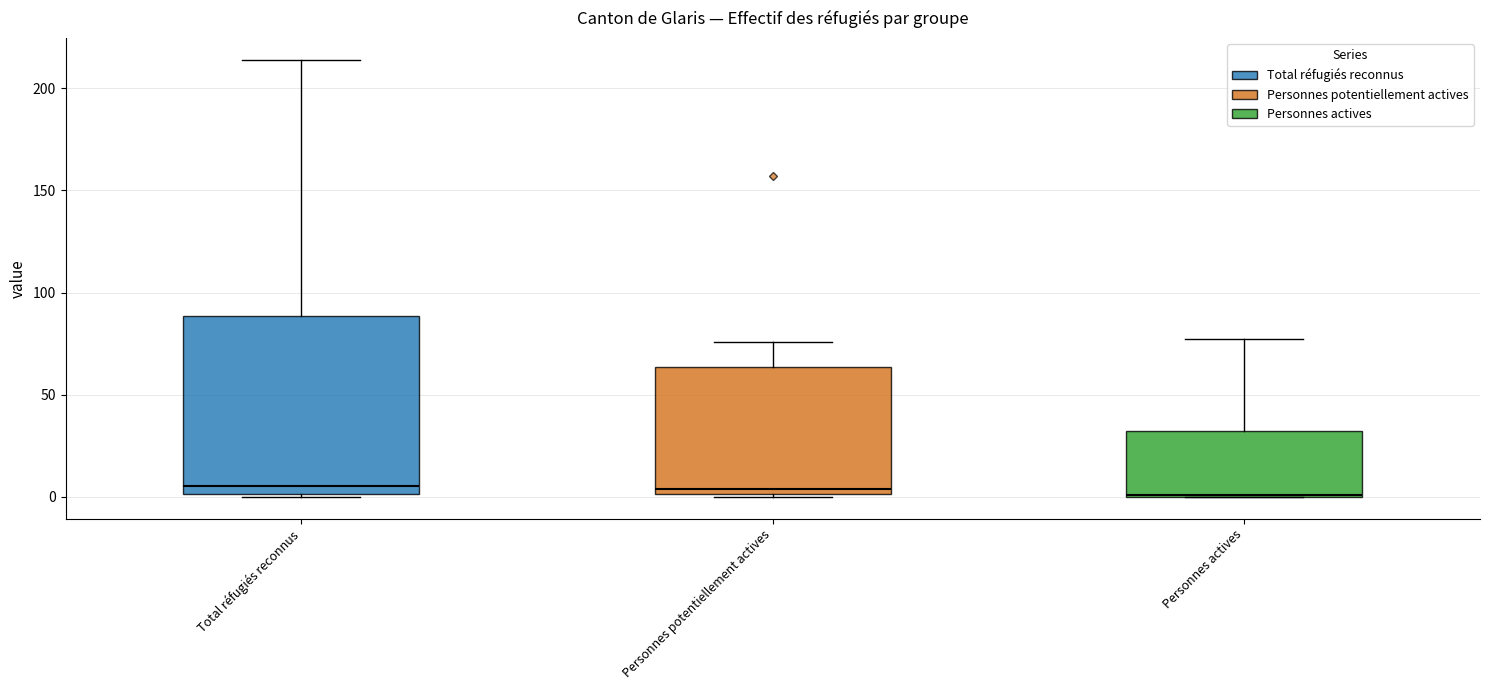

Reading left to right, transcribe this box plot: for each box, give where its median line is, the range the box spans, and where its two whiskers end, as read against the y-axis. The values are not printed on the chart, so give them approximately, as read against the axis.

Total réfugiés reconnus: median 5, box 0 to 90, whiskers 0 to 215
Personnes potentiellement actives: median 5, box 0 to 65, whiskers 0 to 75
Personnes actives: median 0, box 0 to 30, whiskers 0 to 75